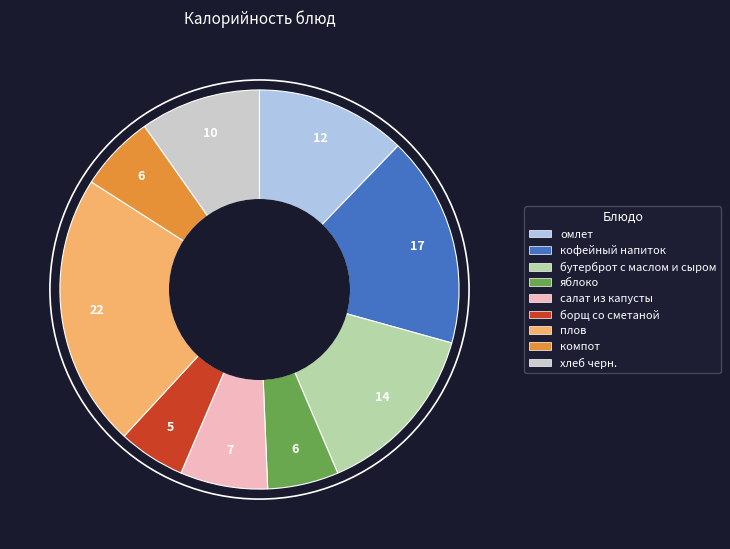

Does кофейный напиток account for over 50% of the chart?

No